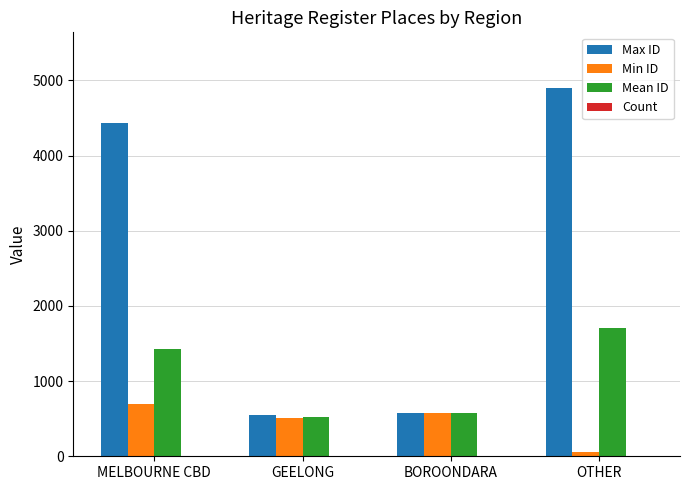

Is it true that Min ID equals 759 at BOROONDARA?

False